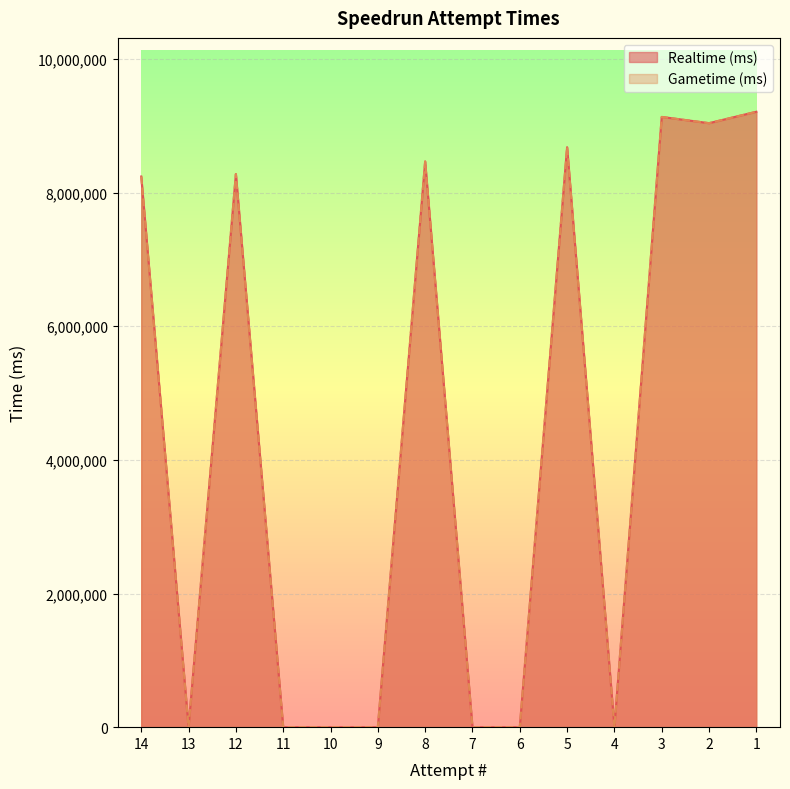

Where is the first local maximum for Gametime (ms)?

12